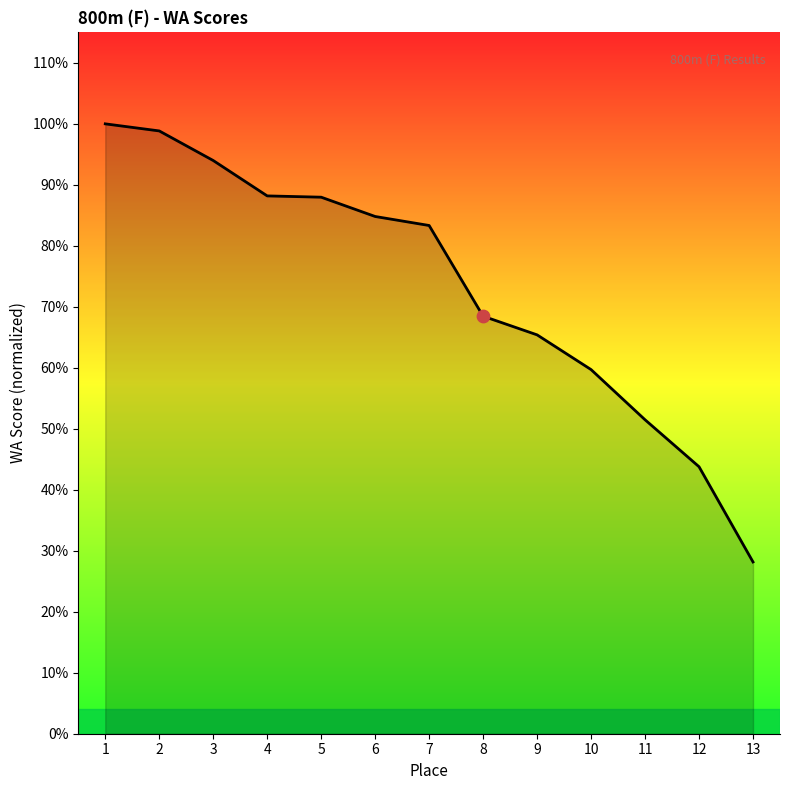

Between 1 and 10, which is larger?

1